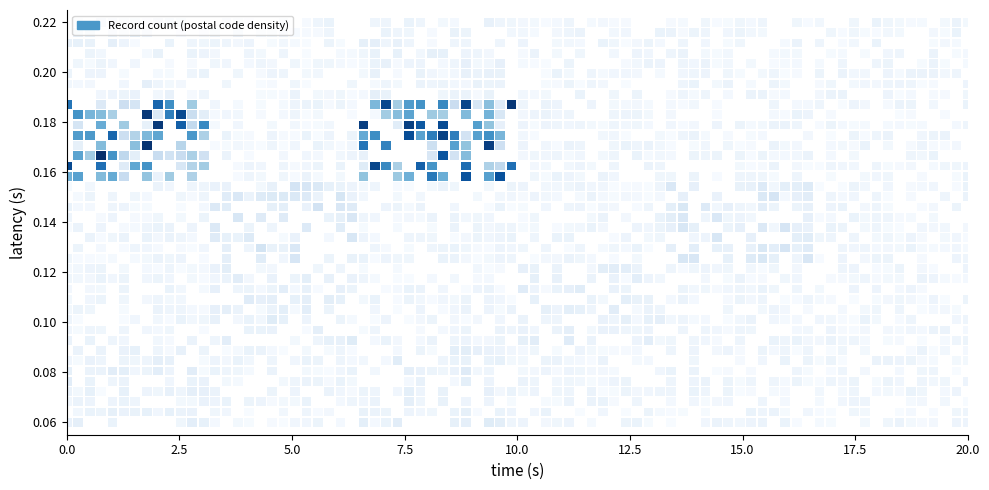

Which category has the lowest value across all series?

1